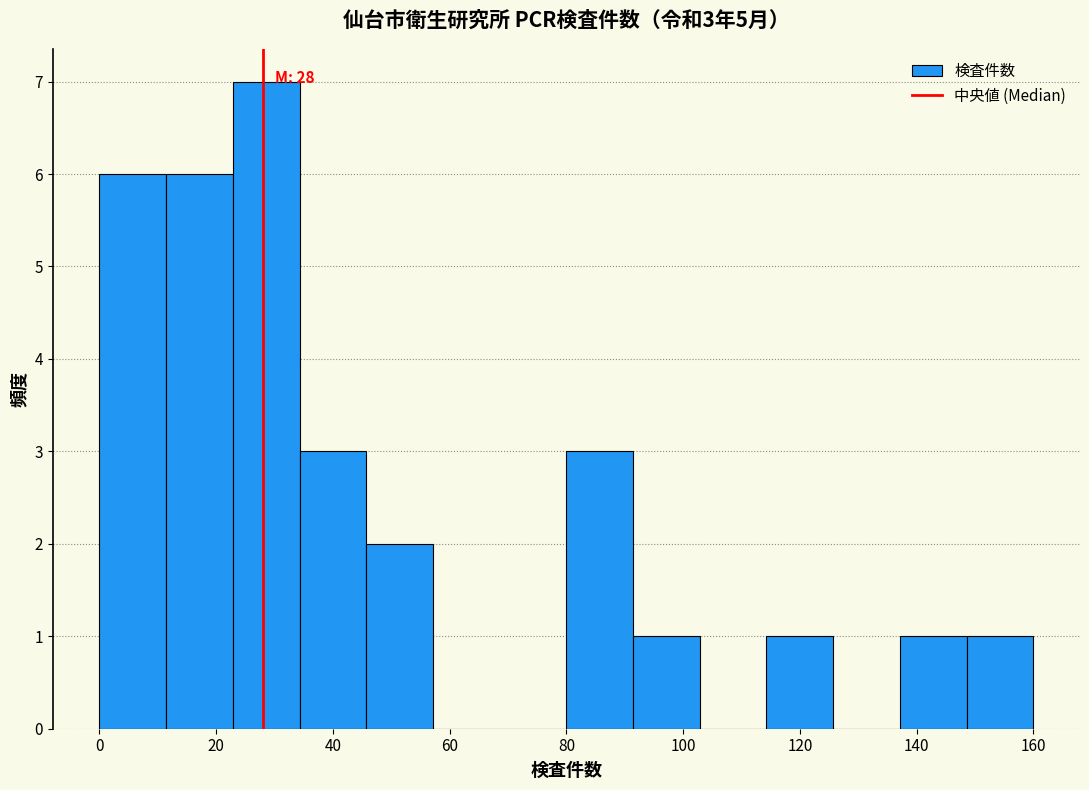

Over which range of the x-axis is the bar tallest?

22 to 34